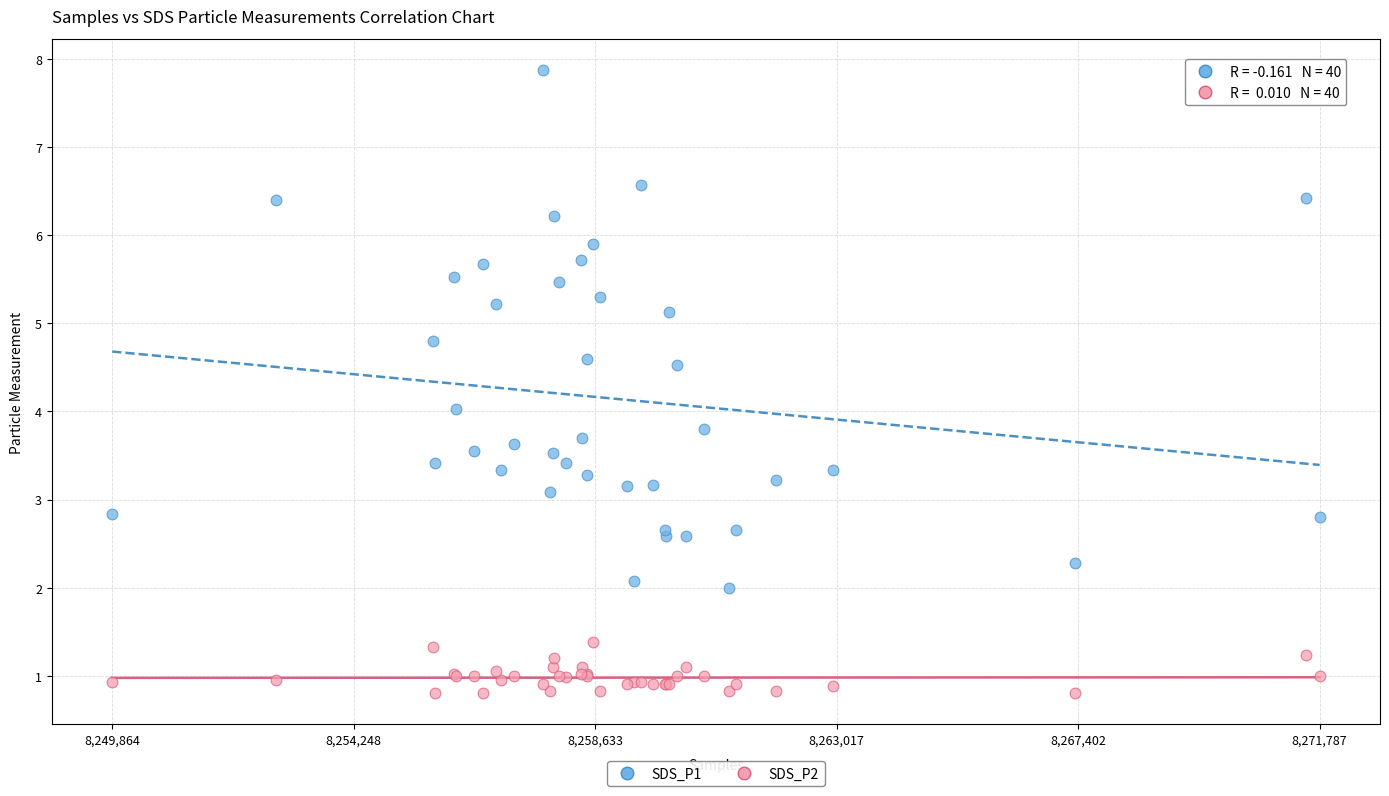

Which series contains the lowest Y value?

SDS_P2